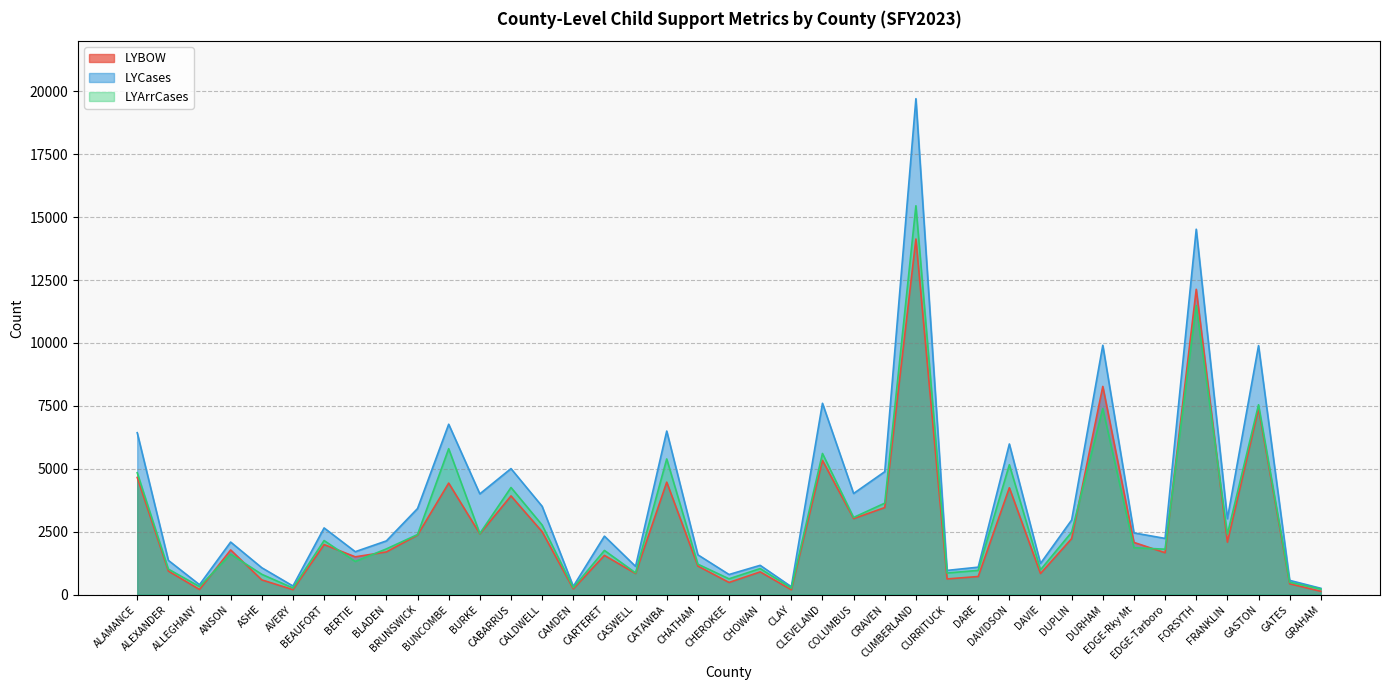

At which category does the chart reach its minimum across all series?

GRAHAM